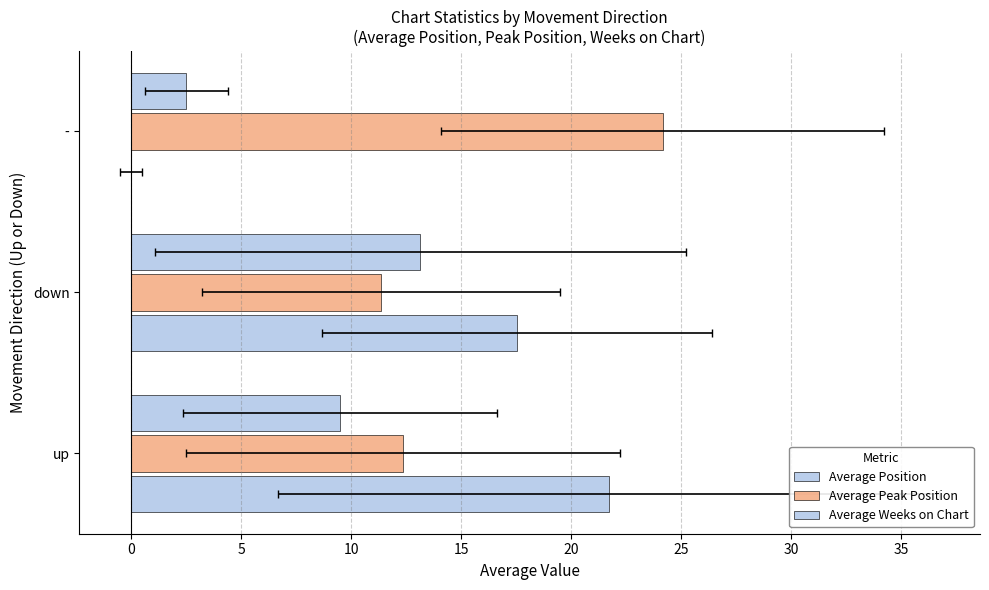

Reading left to right, what are all the values shown in this chart?

Average Position: 21.7	17.6	0.0
Average Peak Position: 12.4	11.3	24.2
Average Weeks on Chart: 9.5	13.2	2.5